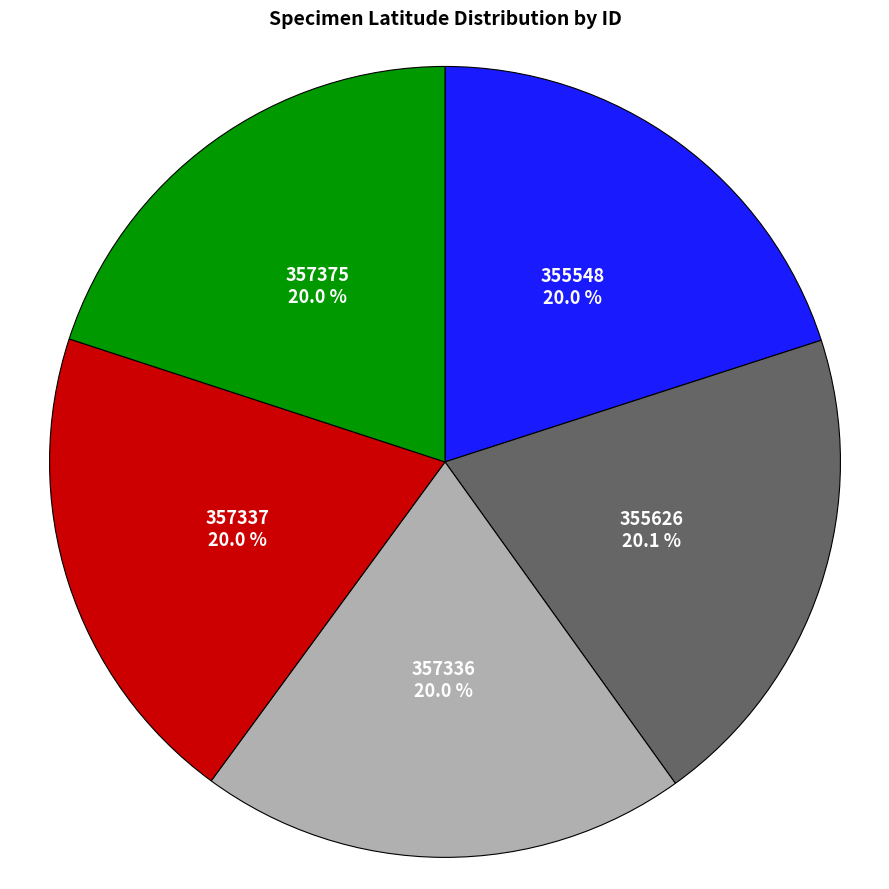

Count the number of slices in the pie.

5